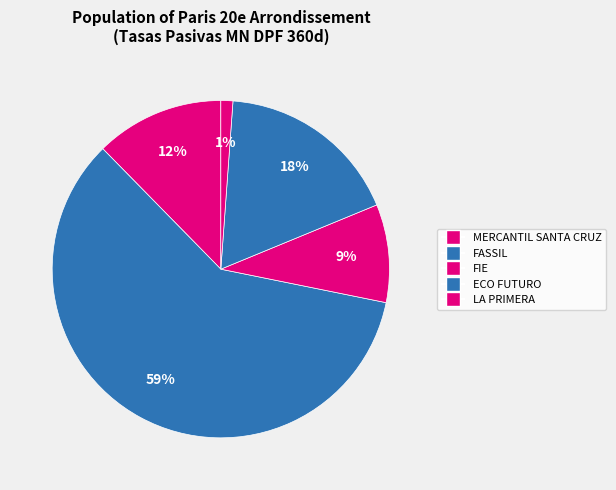

Count the number of slices in the pie.

5